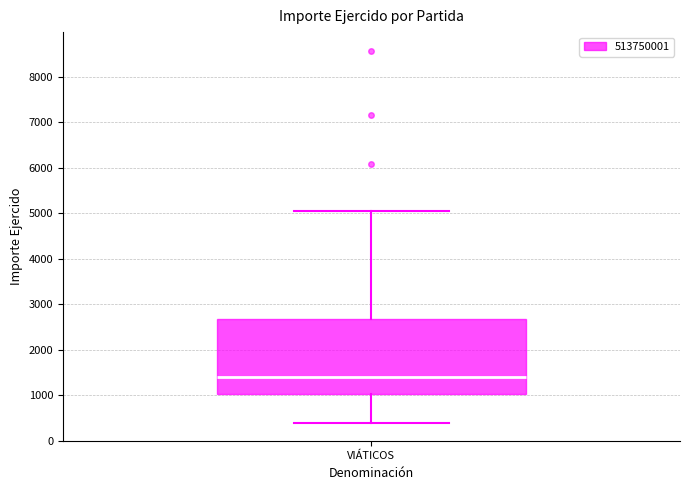

Read this box plot against the y-axis: the position of the median line, the range covered by the box, and the ends of both whiskers. The values are not printed on the chart, so give them approximately, as read against the axis.

median 1400, box 1000 to 2700, whiskers 400 to 5000